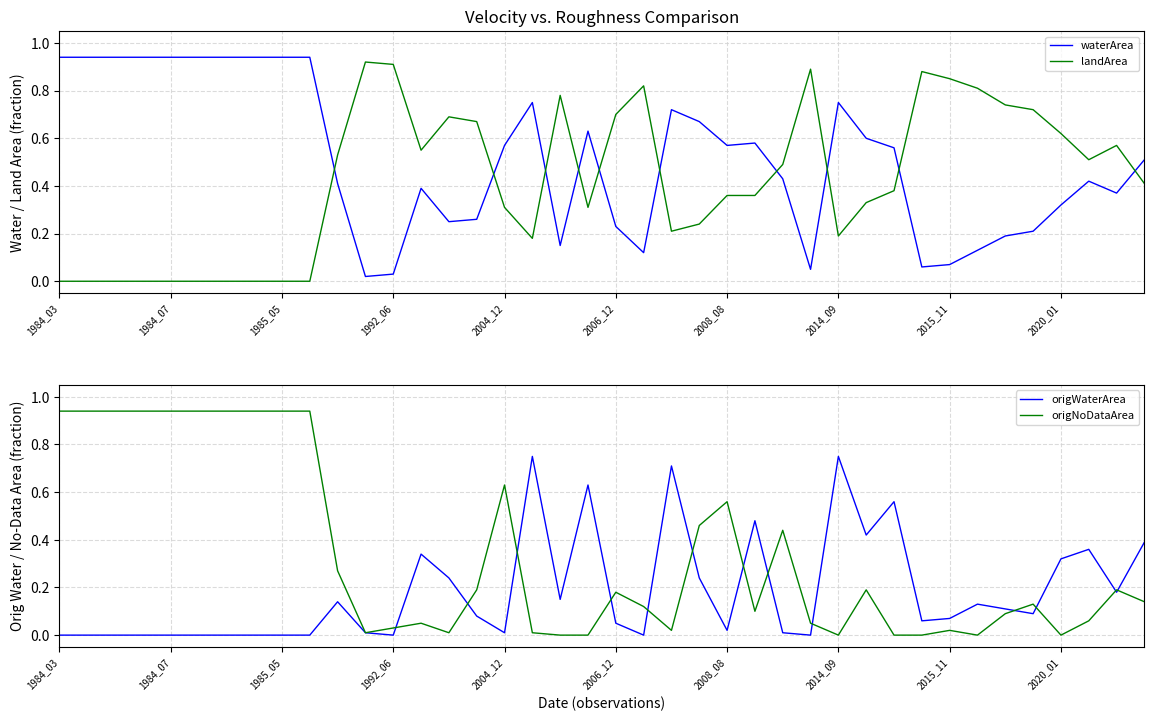

After their last crossing, which series has the higher values: waterArea or landArea?

waterArea